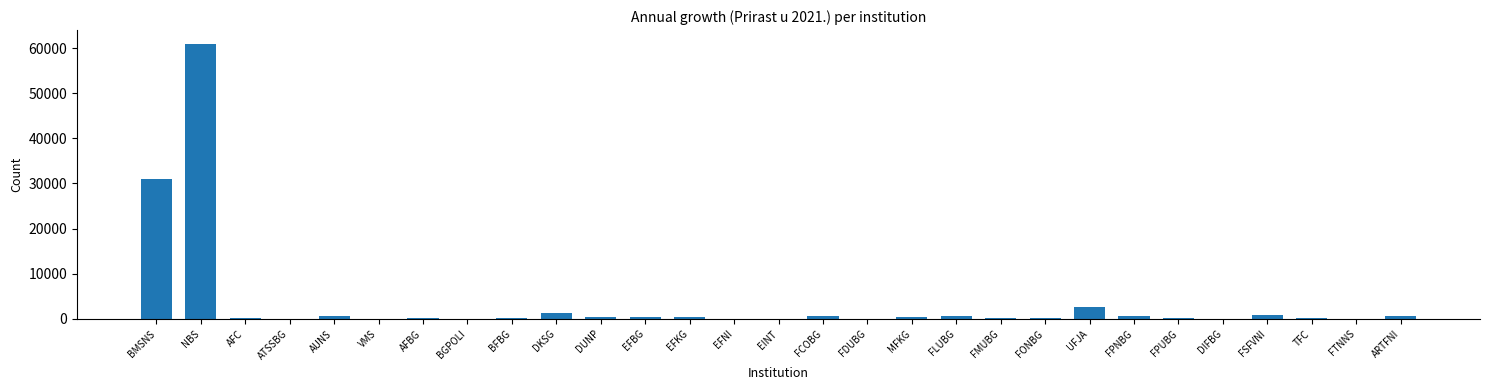

What is the maximum value shown in the chart?

60945